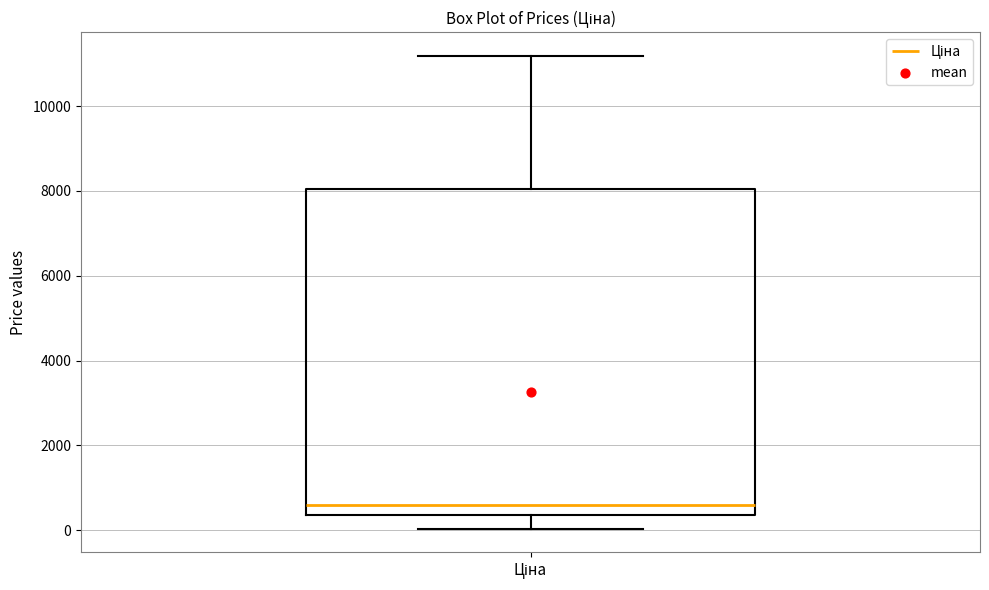

Transcribe this box plot: give where the median line is, the range the box spans, and where the two whiskers end, as read against the y-axis. The values are not printed on the chart, so give them approximately, as read against the axis.

median 600, box 400 to 8000, whiskers 0 to 11200